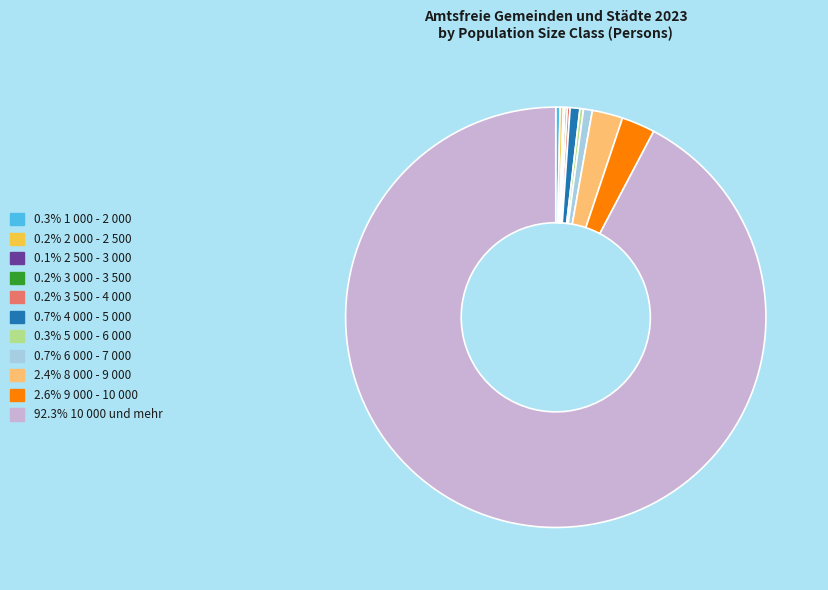

Does any single category account for the majority?

Yes